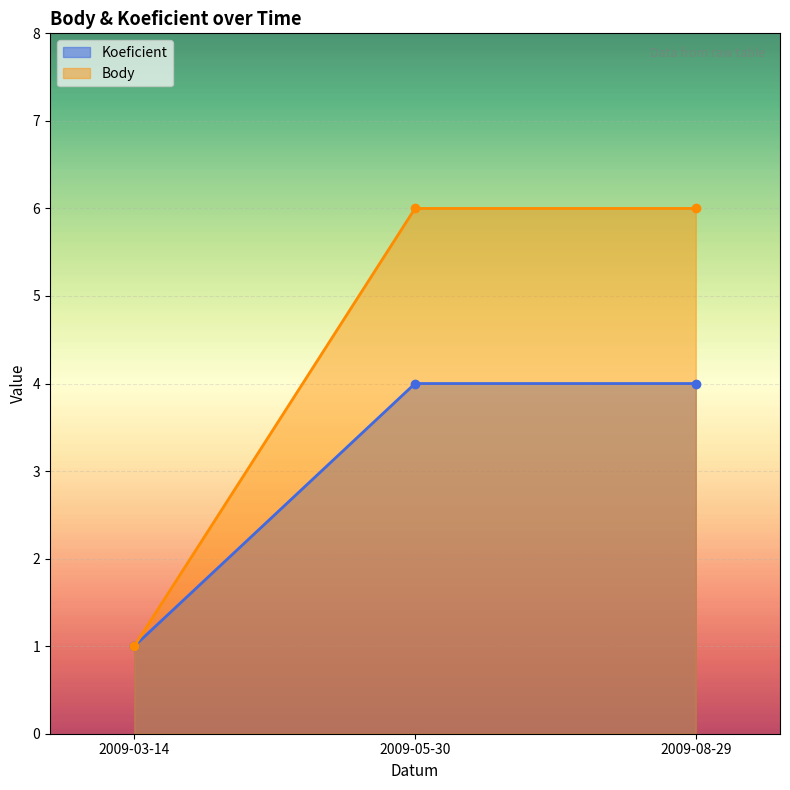

List the series in order of their overall mean, lowest first.

Koeficient, Body